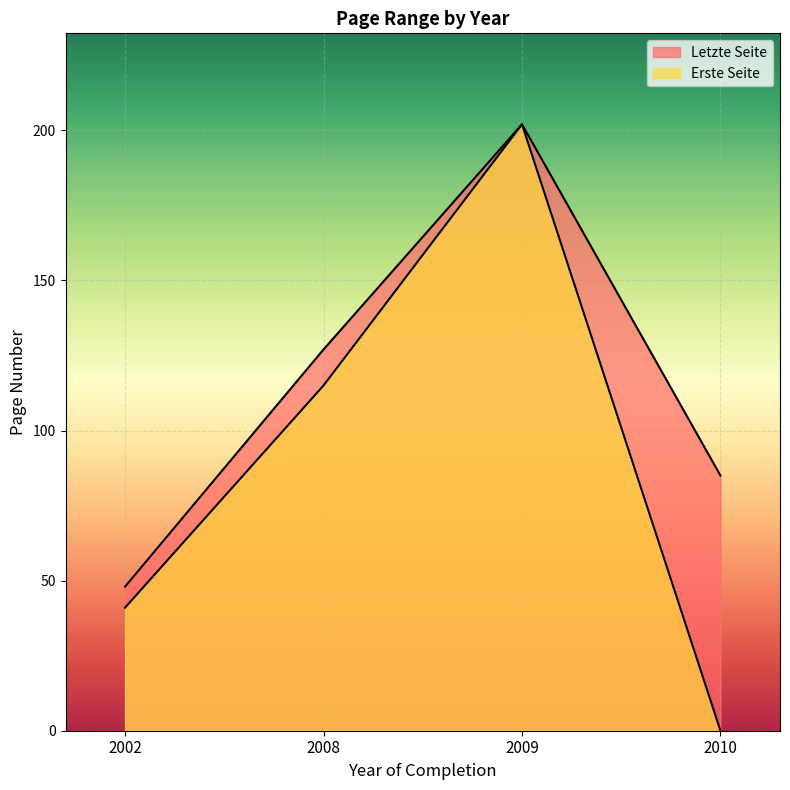

How many interior local peaks does the Erste Seite series have?

1